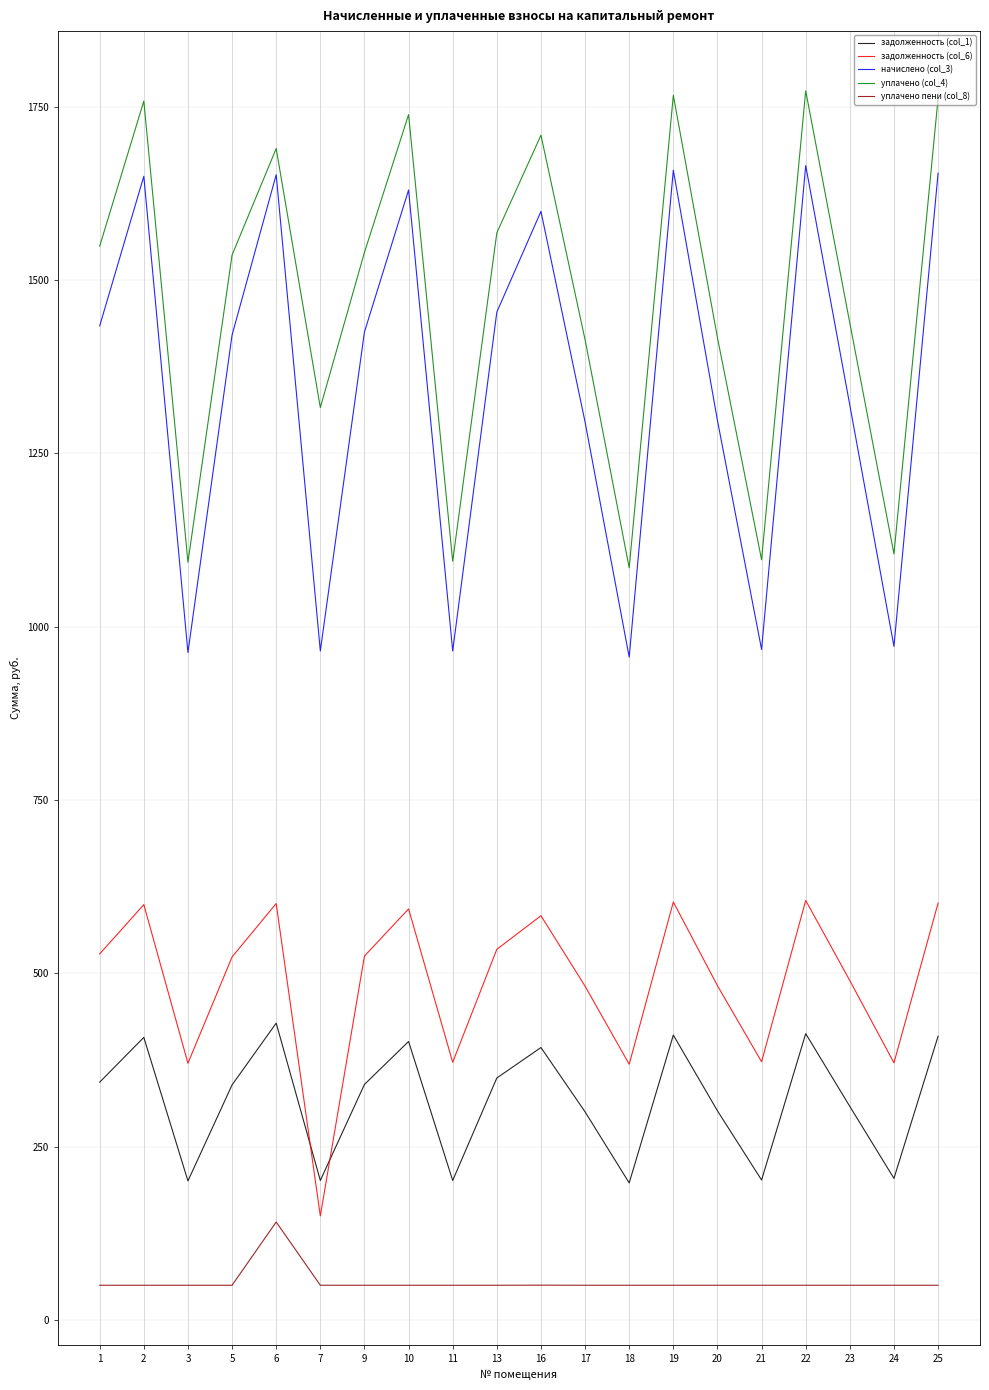

True or false: начислено (col_3) and уплачено (col_4) intersect in this chart.

False